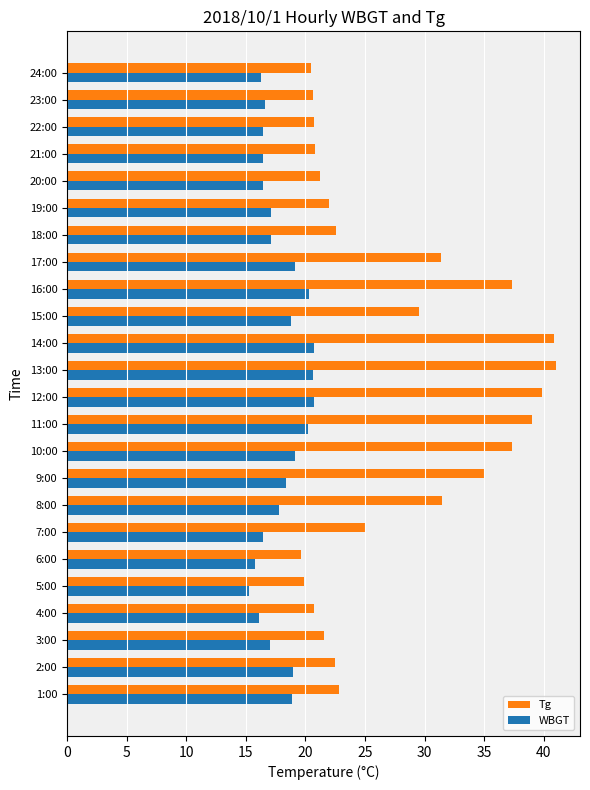

Rank the series by their average value, from highest to lowest.

Tg, WBGT